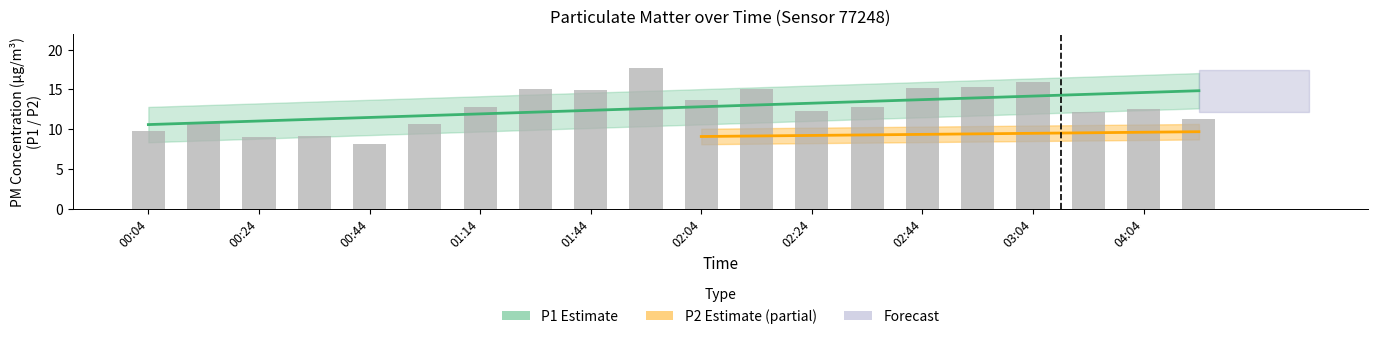

What is the difference between the maximum and minimum values?

9.7